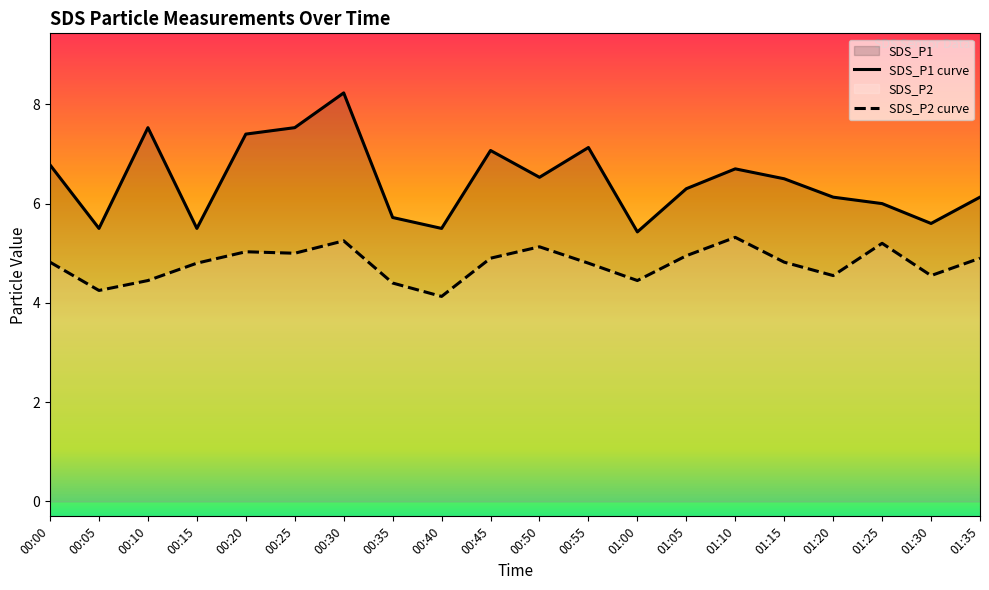

How many lines are shown in the chart?

2